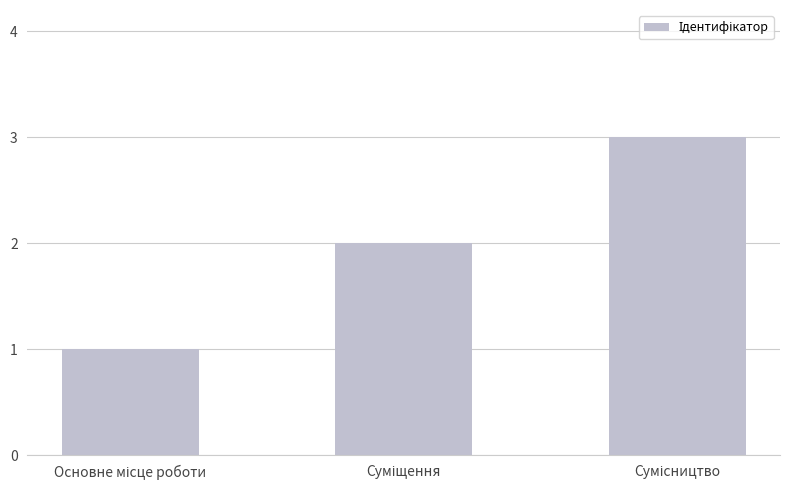

Reading right to left, what are all the values shown in this chart?

3	2	1